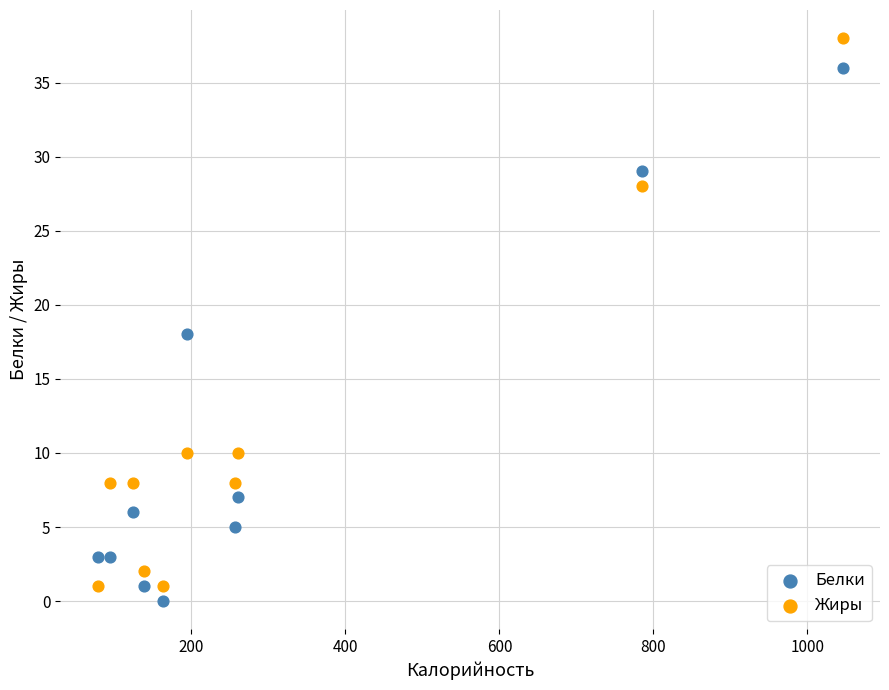

In the Жиры series, what Y value is closest to 19?

10